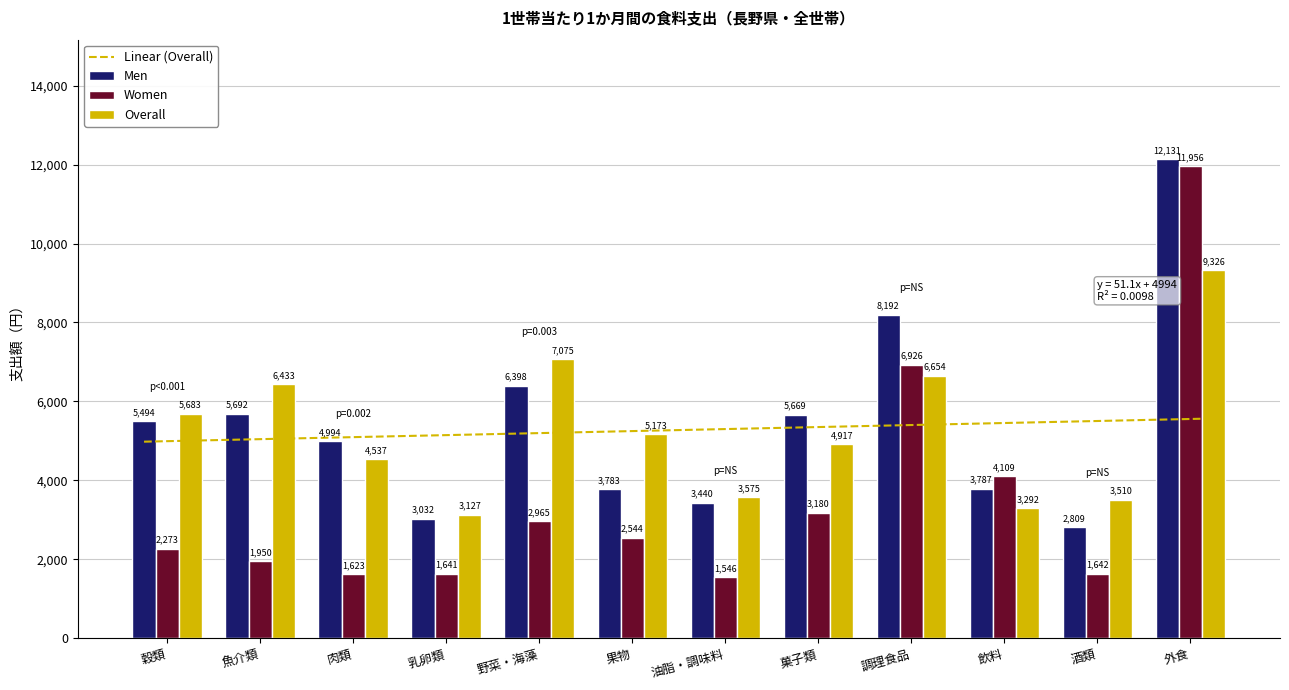

What is the minimum value shown in the chart?

1546